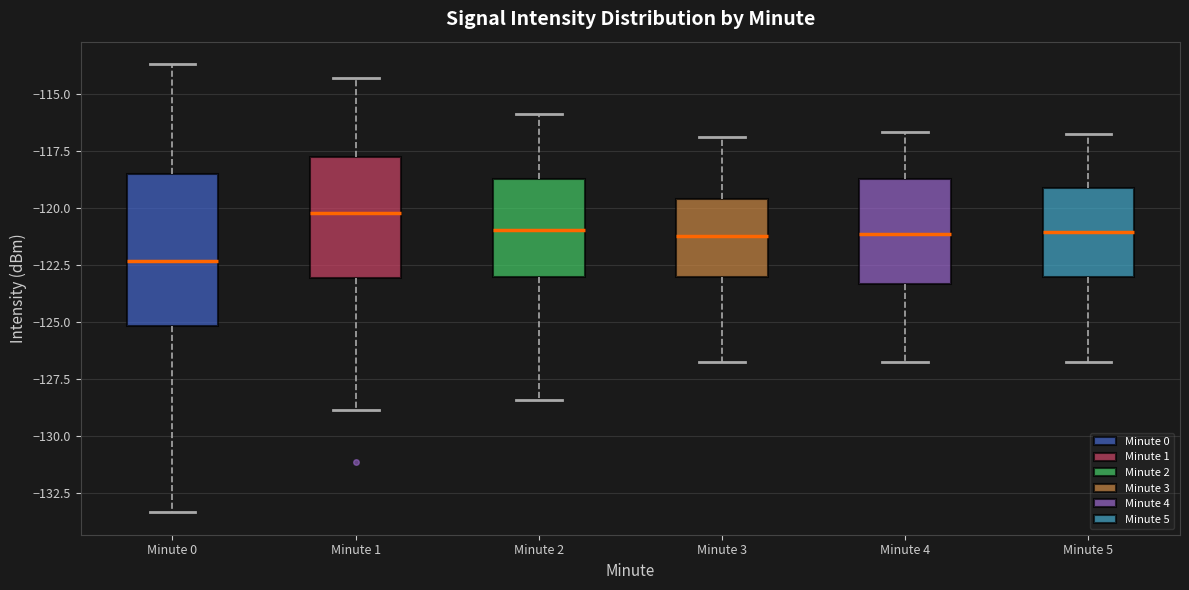

Which box's median line is the highest?

Minute 1